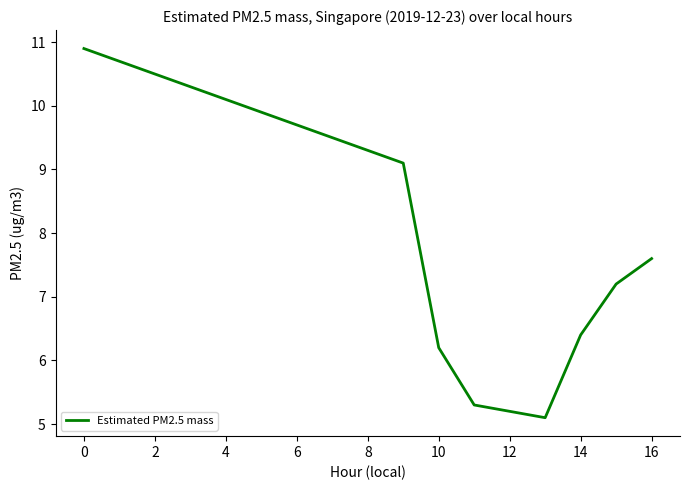

What is the greatest value displayed?

10.9